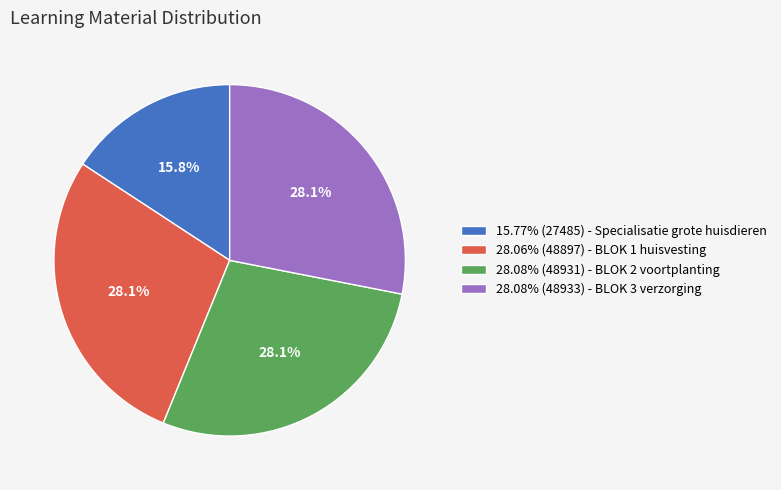

Approximately how many times larger is the value at 28.08% (48931) - BLOK 2 voortplanting compared to 15.77% (27485) - Specialisatie grote huisdieren?

1.8